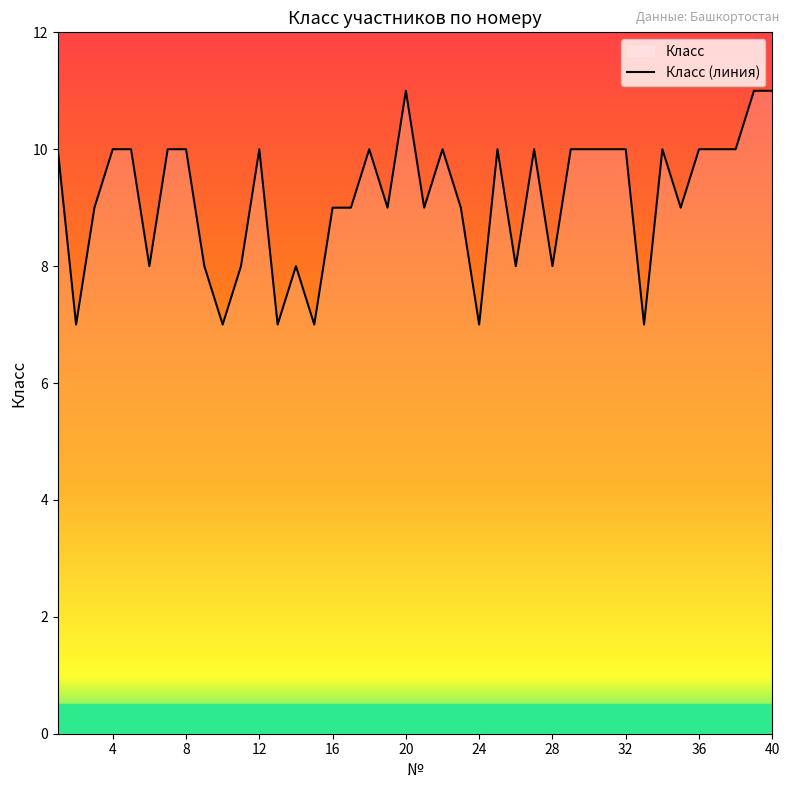

Does the chart have visible grid lines?

No